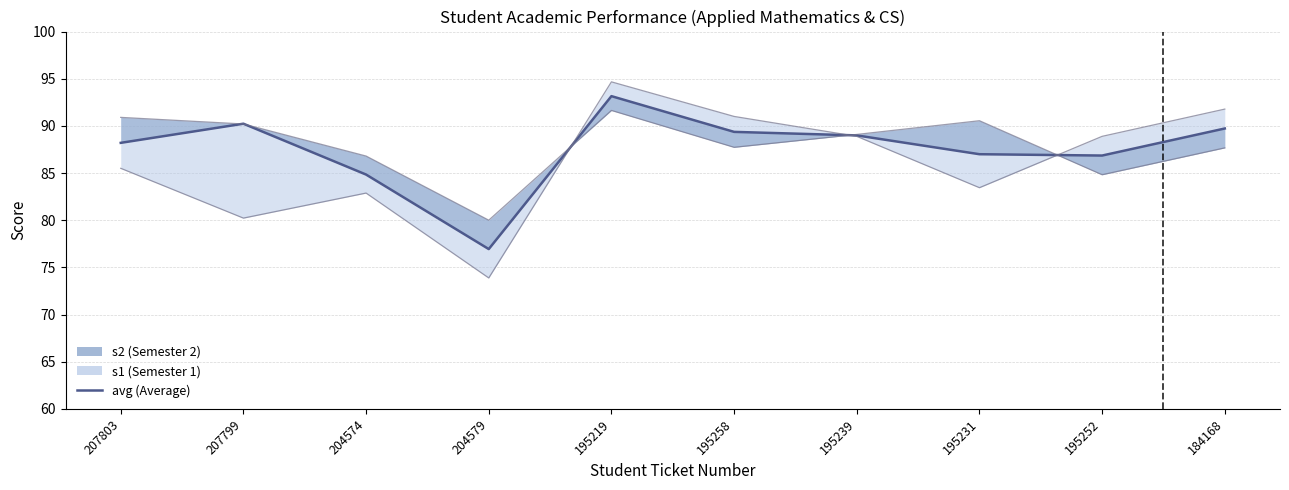

Where is the data nearest to the value 85?

204574